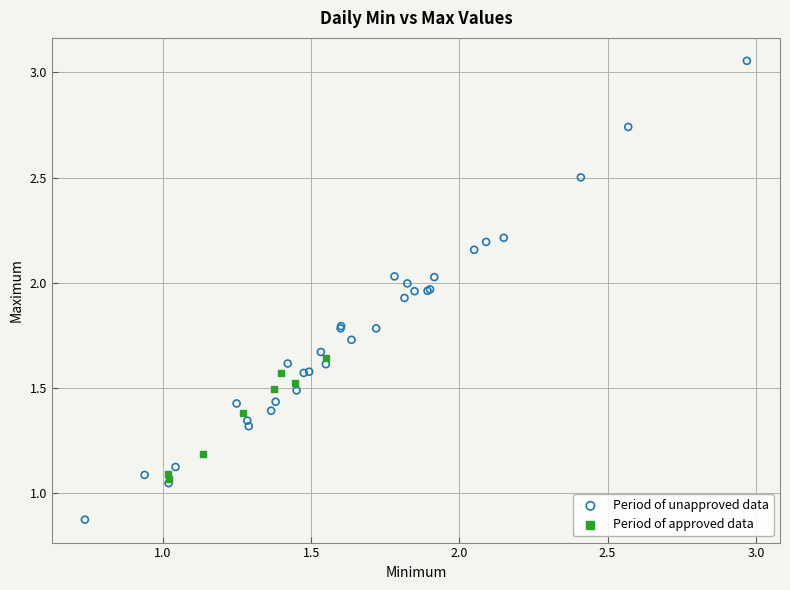

Which series contains the lowest Y value?

Period of unapproved data